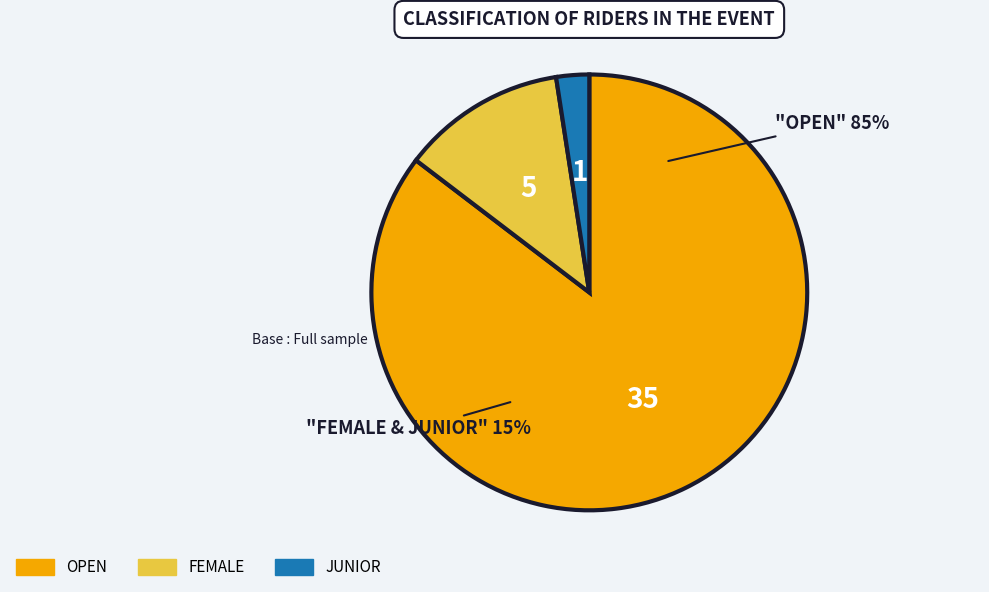

How much of the chart is everything except Open?

14.6%